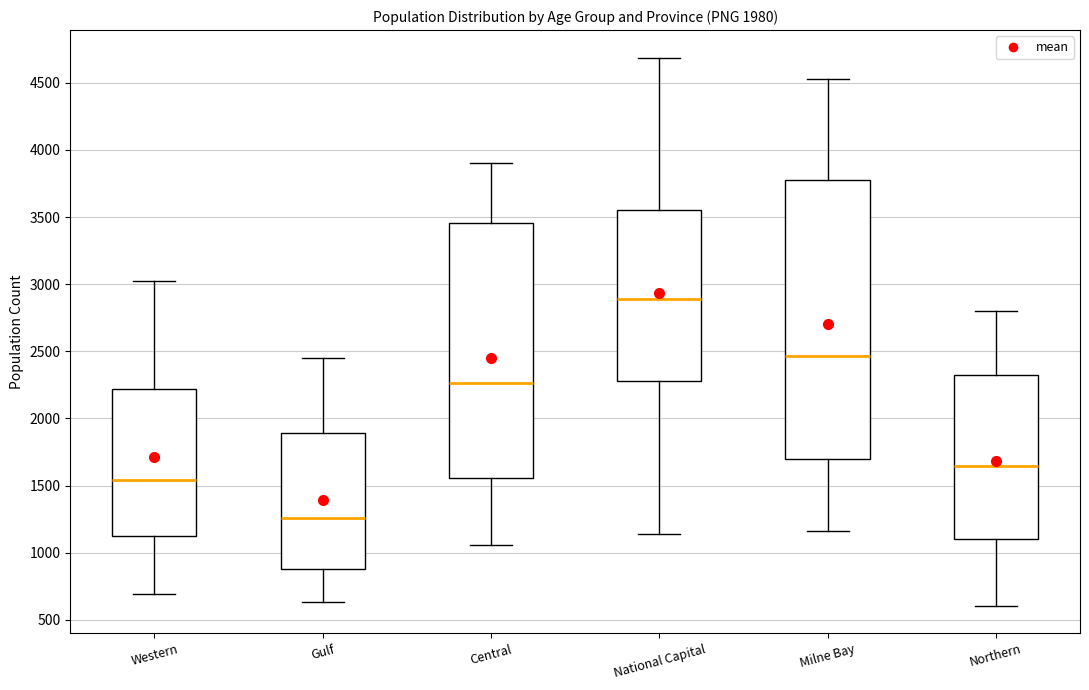

Which box is the tallest, from its lower edge to its upper edge?

Milne Bay